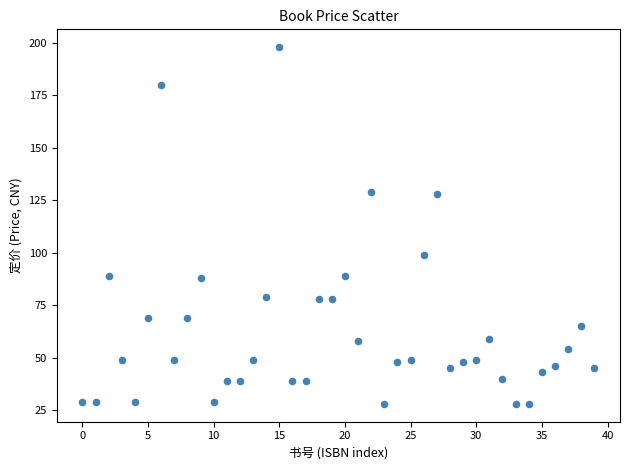

What is the range of Y values (max minus min)?

170.0